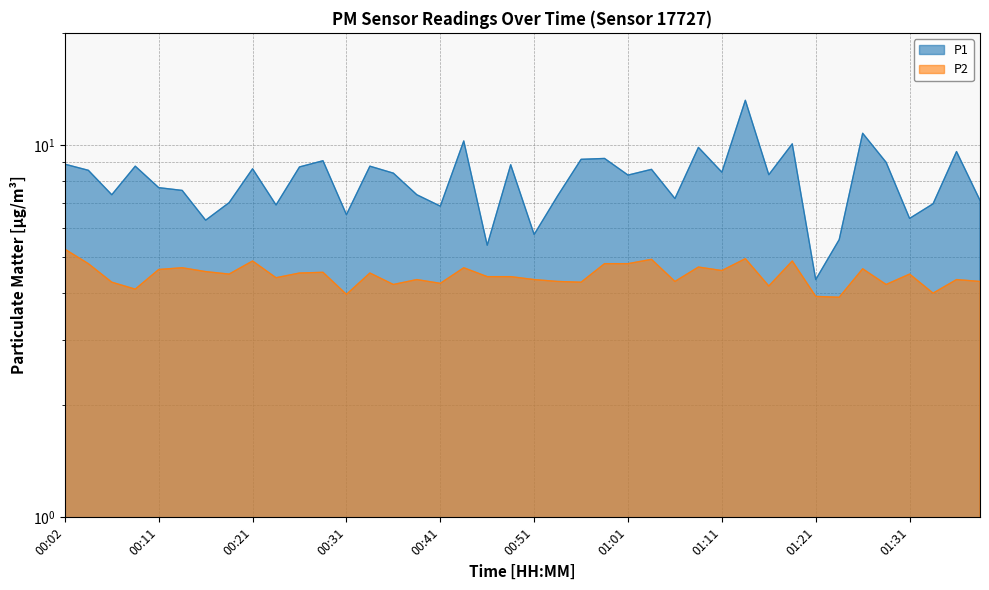

What is the difference between the highest and lowest values at 01:13?

8.2